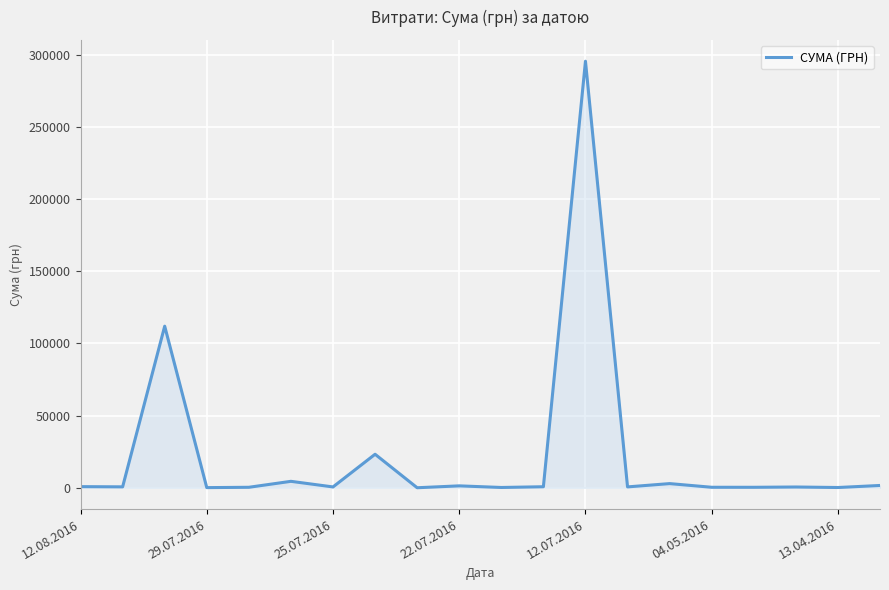

What is the difference between the maximum and minimum values?

295627.4